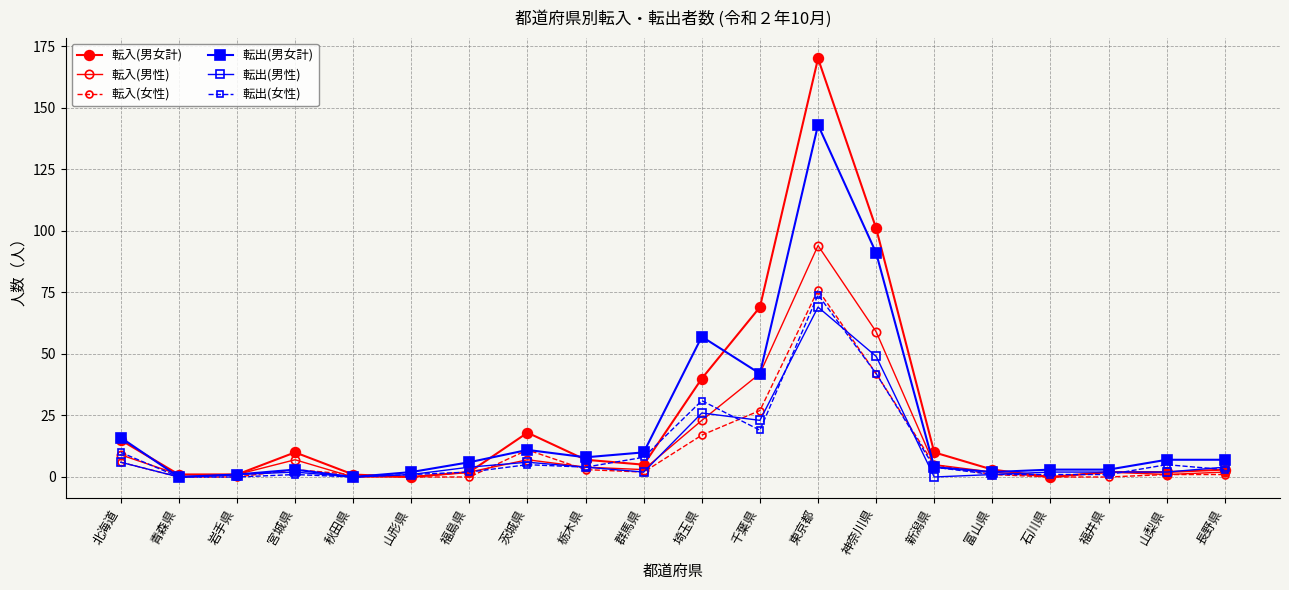

What is the label of the 2nd point from the left?

青森県